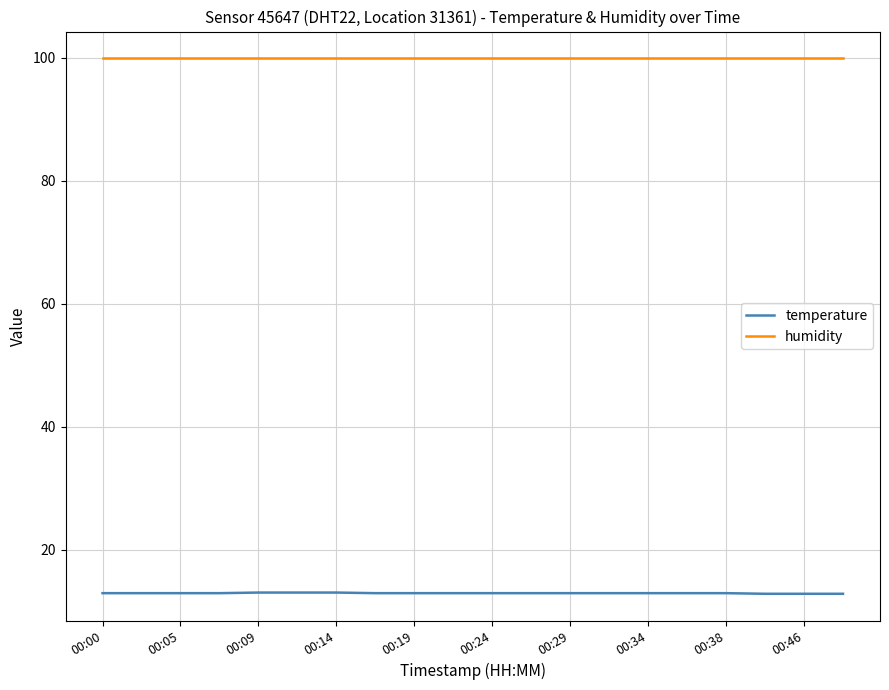

True or false: temperature and humidity cross at least once.

False